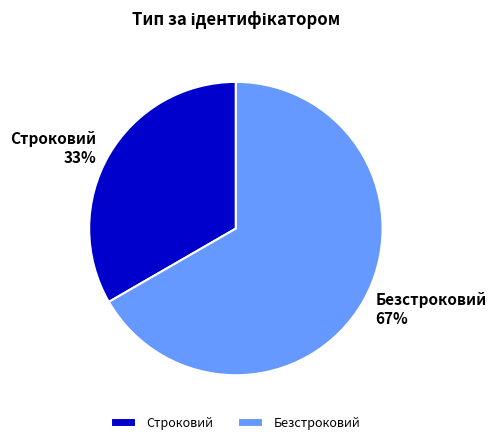

Rank the categories by value from highest to lowest.

Безстроковий, Строковий